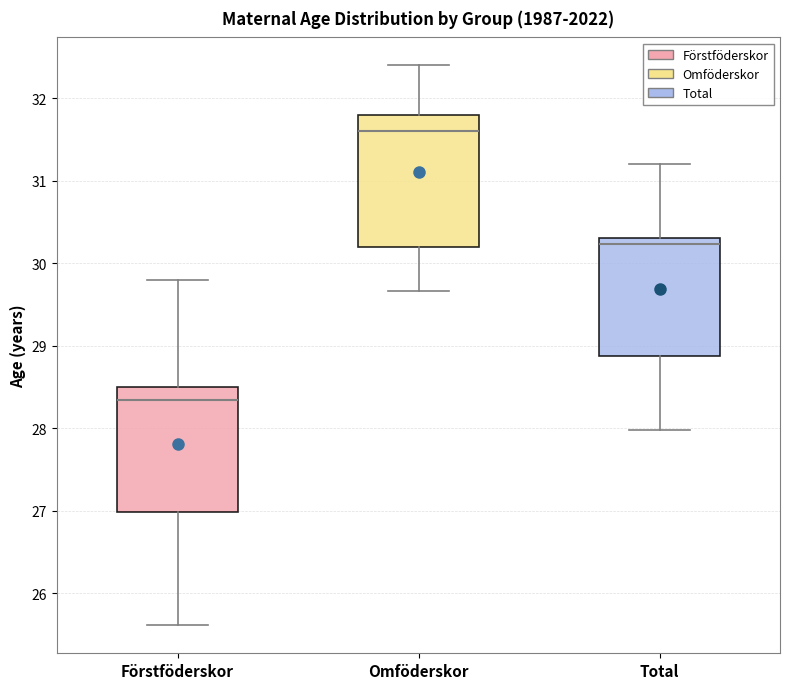

Reading left to right, read every box against the y-axis: the position of its median line, the range the box covers, and the ends of its whiskers. The values are not printed on the chart, so give them approximately, as read against the axis.

Förstföderskor: median 28.3, box 27.0 to 28.5, whiskers 25.6 to 29.8
Omföderskor: median 31.6, box 30.2 to 31.8, whiskers 29.7 to 32.4
Total: median 30.2, box 28.9 to 30.3, whiskers 28.0 to 31.2